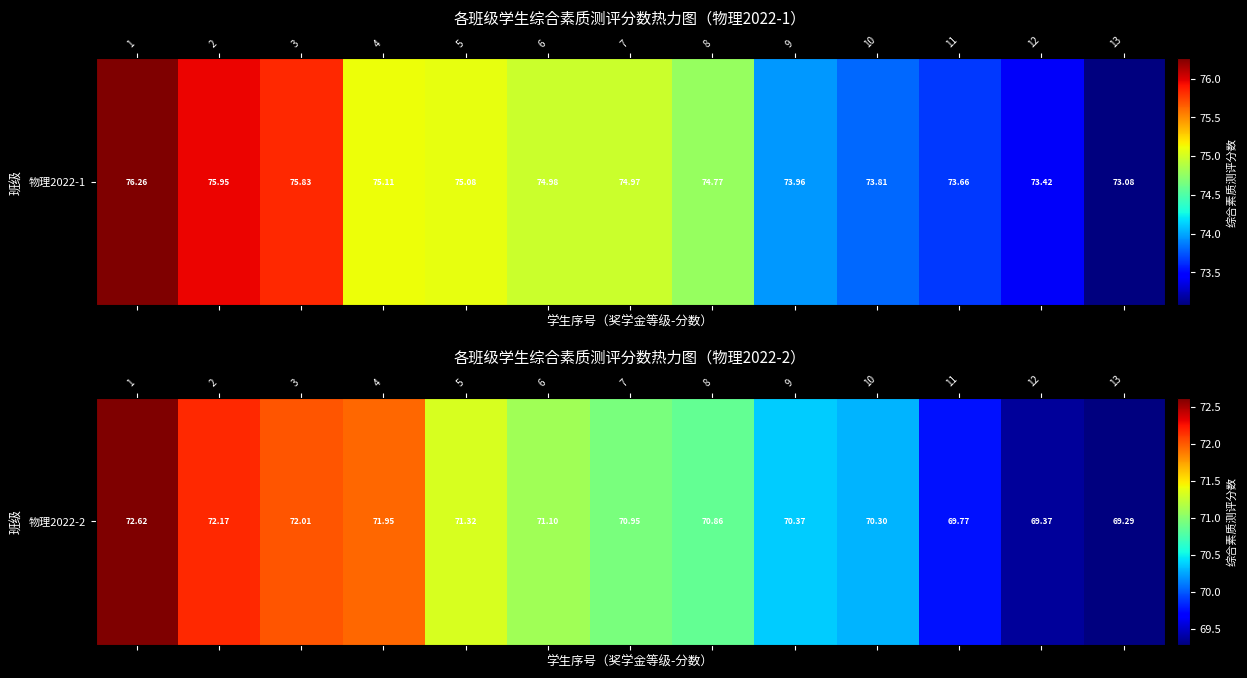

Which category has the highest value across all series?

1